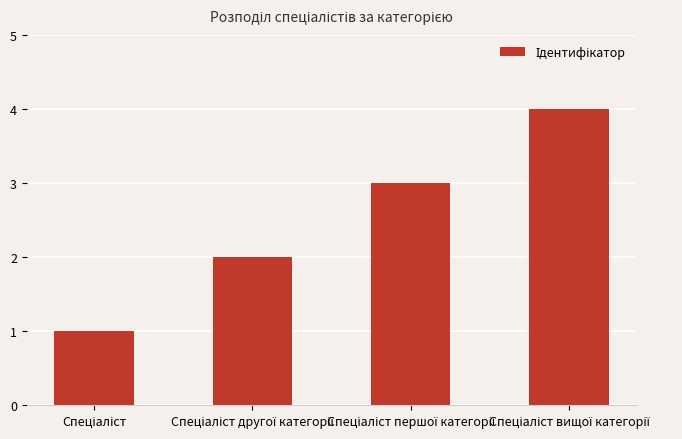

What is the value of the 4th bar from the left?

4